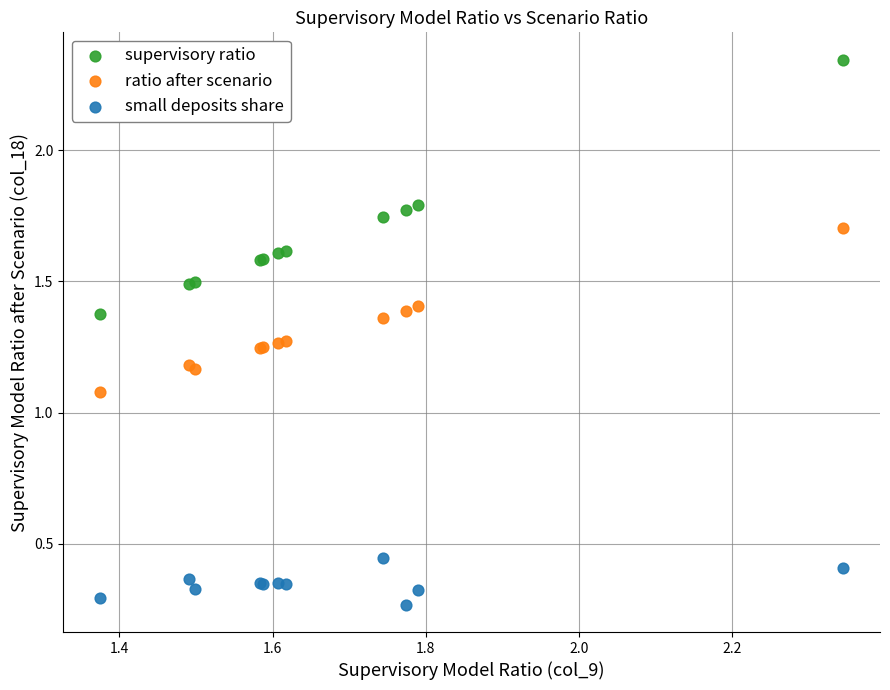

Which series reaches the maximum Y coordinate?

supervisory ratio